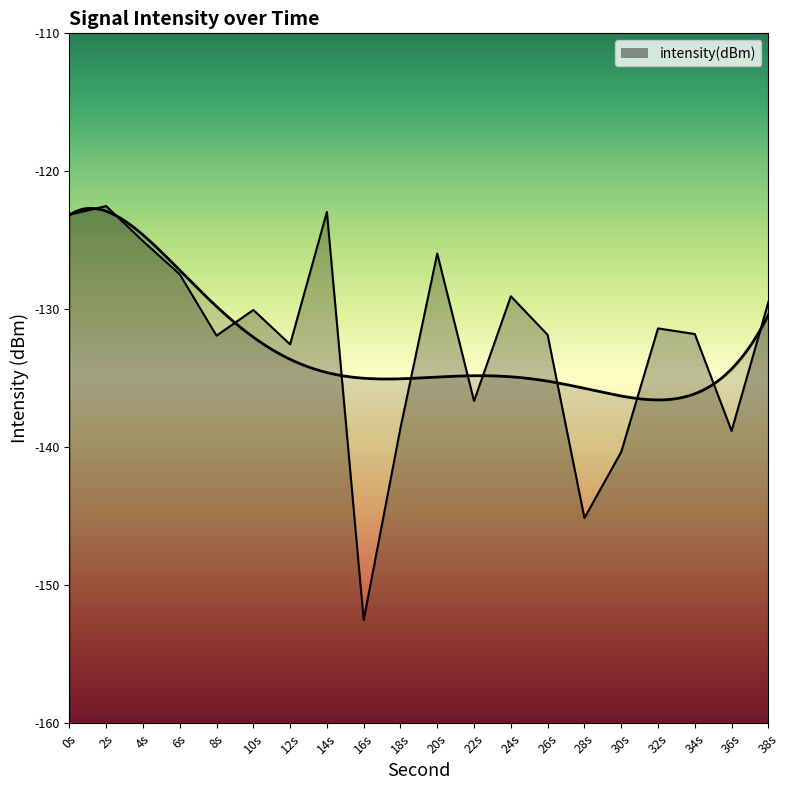

Reading left to right, what are all the values shown in this chart?

-123.1	-122.5	-125.0	-127.5	-131.9	-130.0	-132.5	-122.9	-152.5	-138.6	-126.0	-136.6	-129.0	-131.8	-145.1	-140.3	-131.4	-131.8	-138.8	-129.5